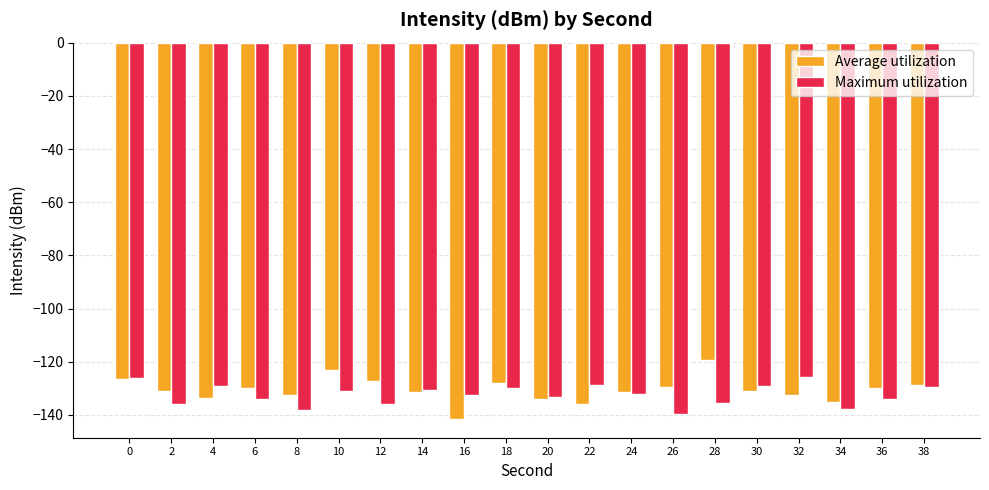

Which series has the widest spread of values?

Average utilization